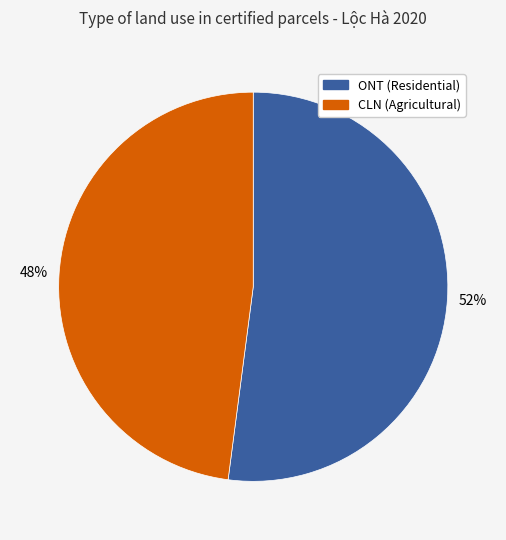

Does any single category account for the majority?

Yes